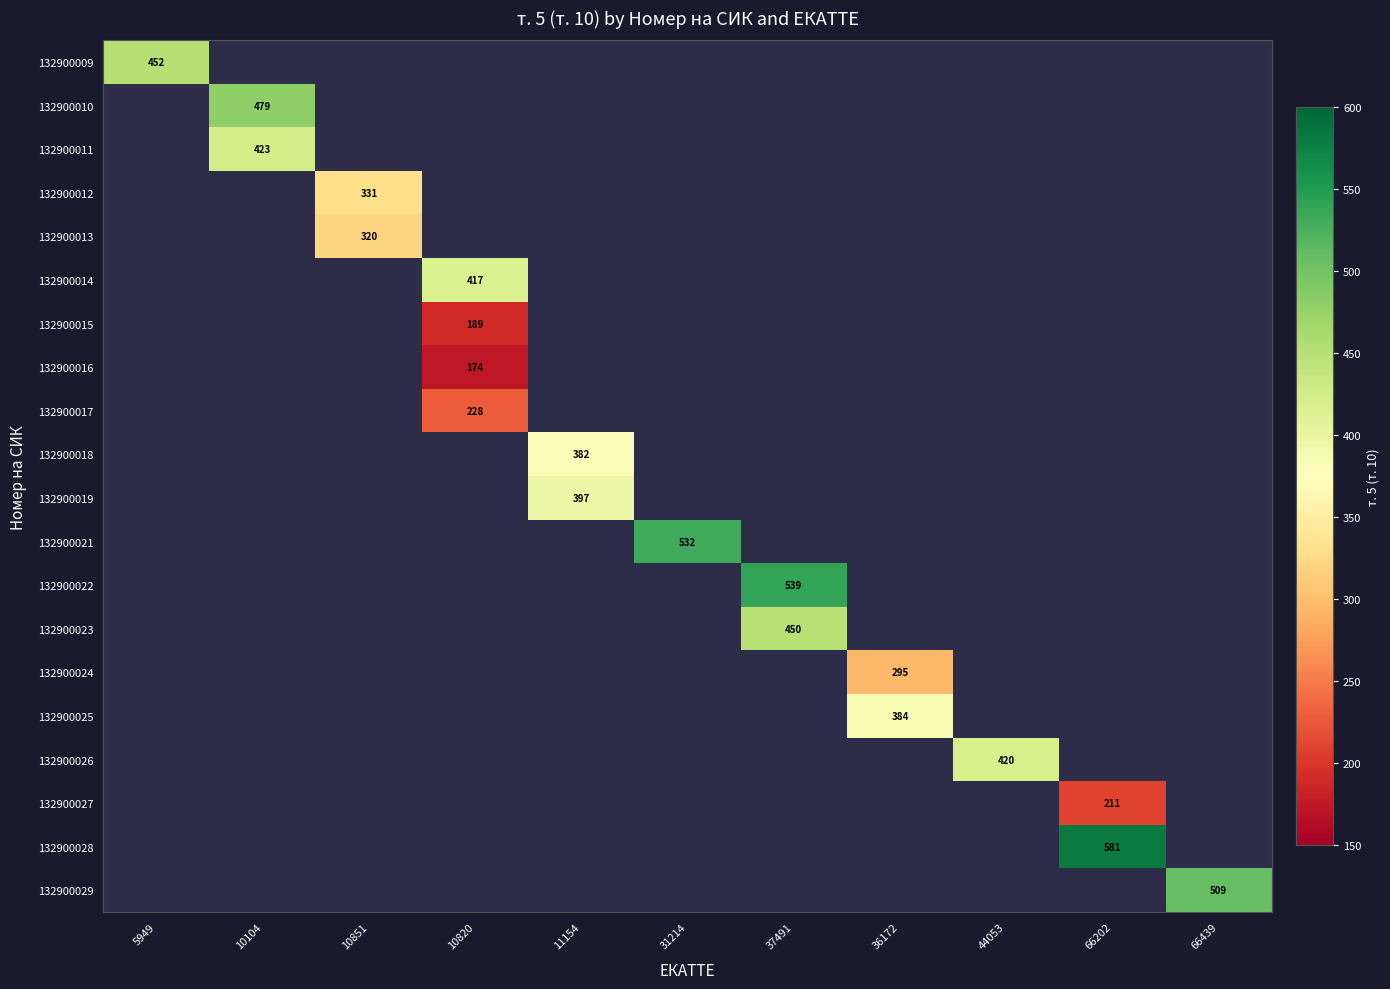

Between 11154 and 31214, which is larger?

31214